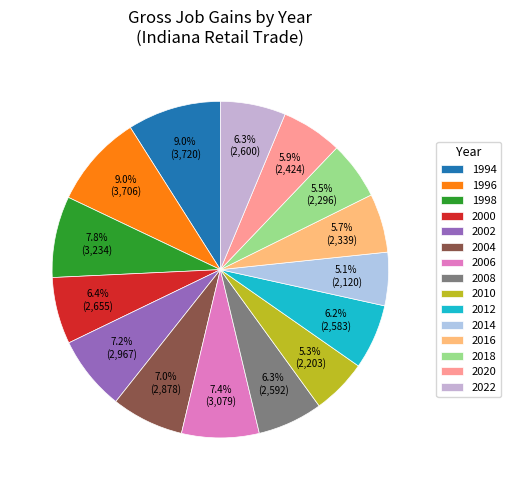

To the nearest percent, what is the difference between the largest and smallest slice percentages?

4%